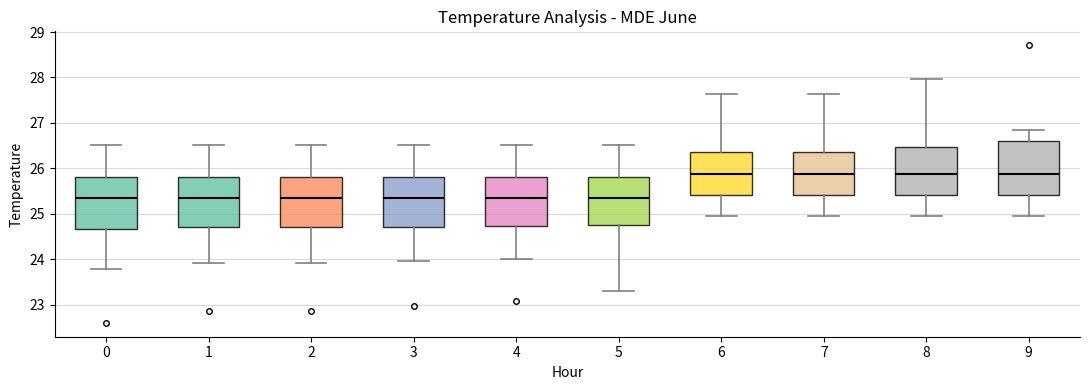

Reading left to right, read every box against the y-axis: the position of its median line, the range the box covers, and the ends of its whiskers. The values are not printed on the chart, so give them approximately, as read against the axis.

0: median 25.4, box 24.7 to 25.8, whiskers 23.8 to 26.5
1: median 25.4, box 24.7 to 25.8, whiskers 23.9 to 26.5
2: median 25.4, box 24.7 to 25.8, whiskers 23.9 to 26.5
3: median 25.4, box 24.7 to 25.8, whiskers 24.0 to 26.5
4: median 25.4, box 24.7 to 25.8, whiskers 24.0 to 26.5
5: median 25.4, box 24.8 to 25.8, whiskers 23.3 to 26.5
6: median 25.9, box 25.4 to 26.4, whiskers 25.0 to 27.6
7: median 25.9, box 25.4 to 26.4, whiskers 25.0 to 27.6
8: median 25.9, box 25.4 to 26.5, whiskers 25.0 to 28.0
9: median 25.9, box 25.4 to 26.6, whiskers 25.0 to 26.8